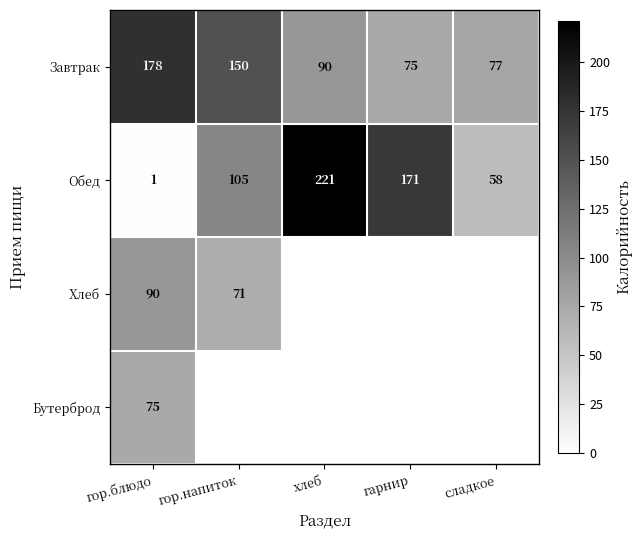

The Завтрак series shows 133 at хлеб. True or false?

False